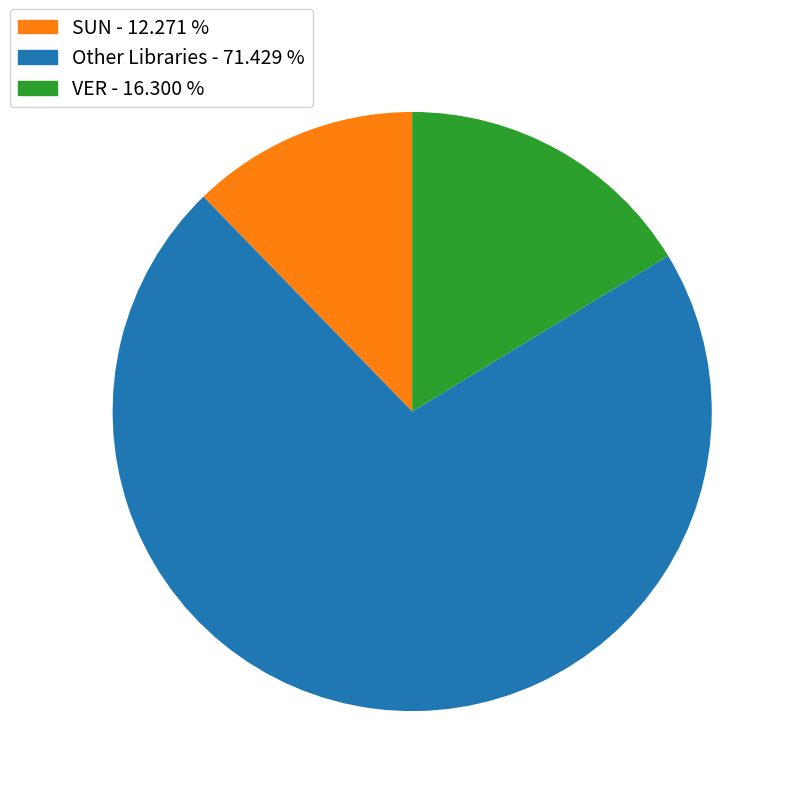

Is there any slice that represents more than half of the pie?

Yes